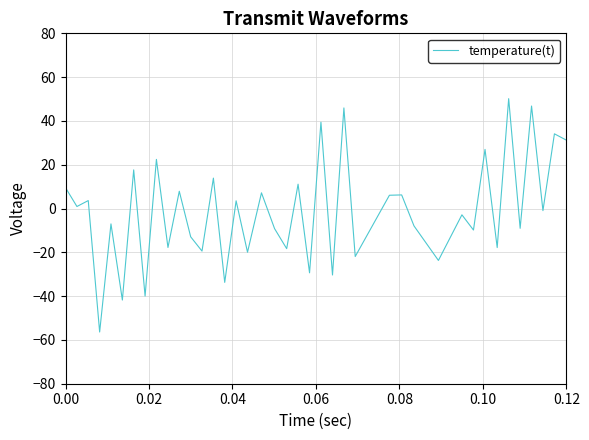

Does the chart have visible grid lines?

Yes